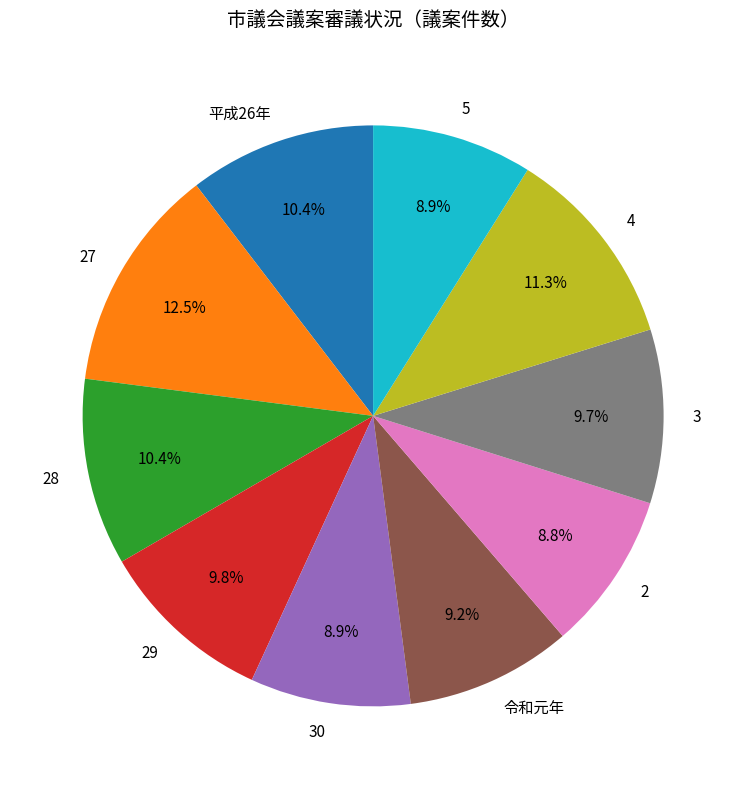

Is the sum of 3 and 29 greater than half?

No